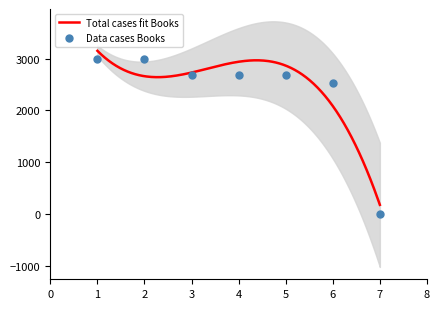

Which has a higher value, 6 or 4?

4